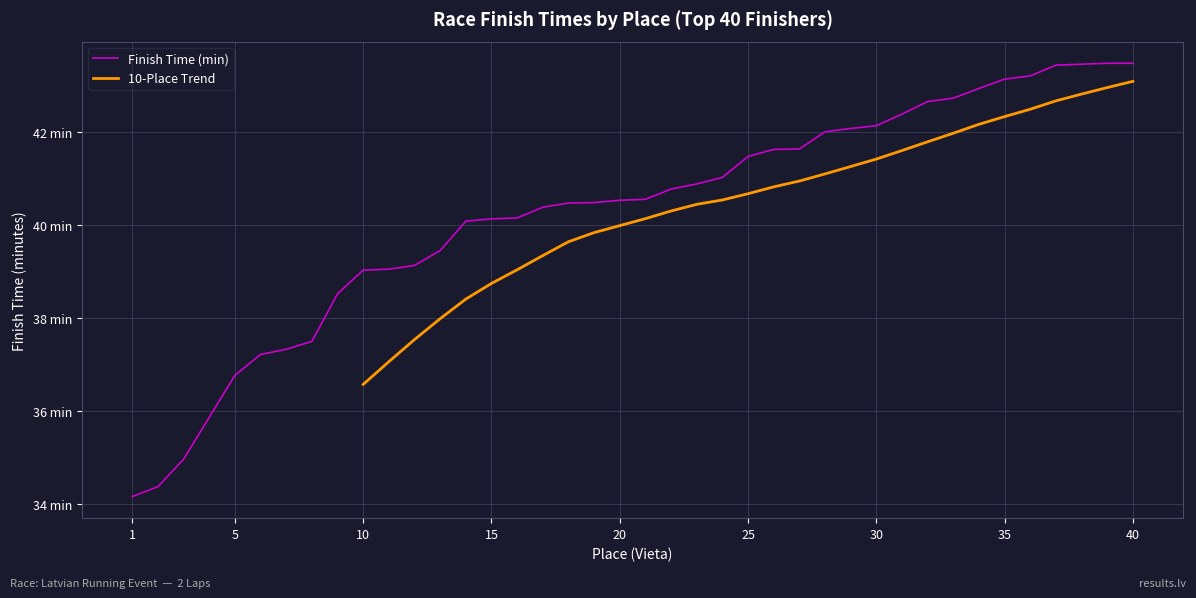

List the labels in order of value, largest first.

39, 40, 38, 37, 36, 35, 34, 33, 32, 31, 30, 29, 28, 27, 26, 25, 24, 23, 22, 21, 20, 19, 18, 17, 16, 15, 14, 13, 12, 11, 10, 9, 8, 7, 6, 5, 4, 3, 2, 1